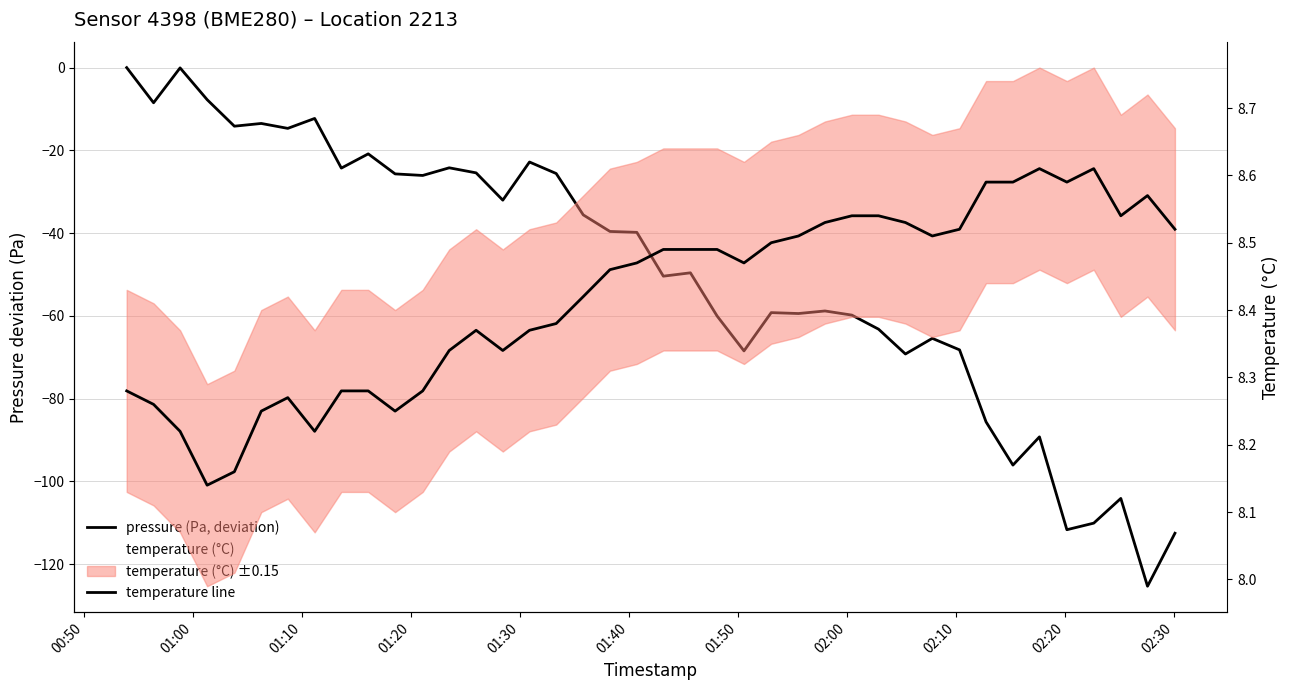

True or false: temperature (°C) and pressure (Pa, deviation) cross at least once.

False